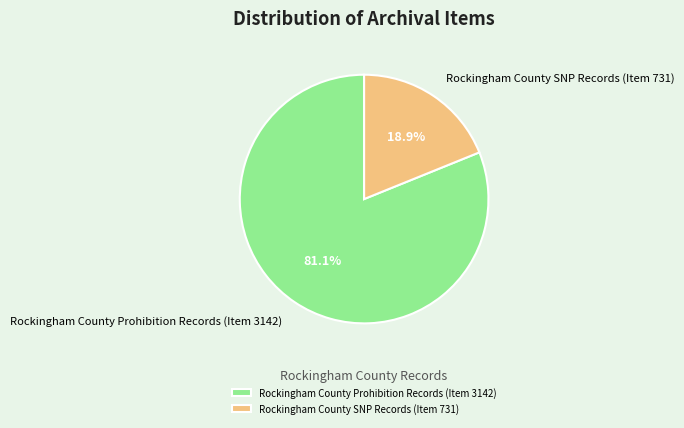

Does Rockingham County Prohibition Records (Item 3142) represent more than half of the total?

Yes